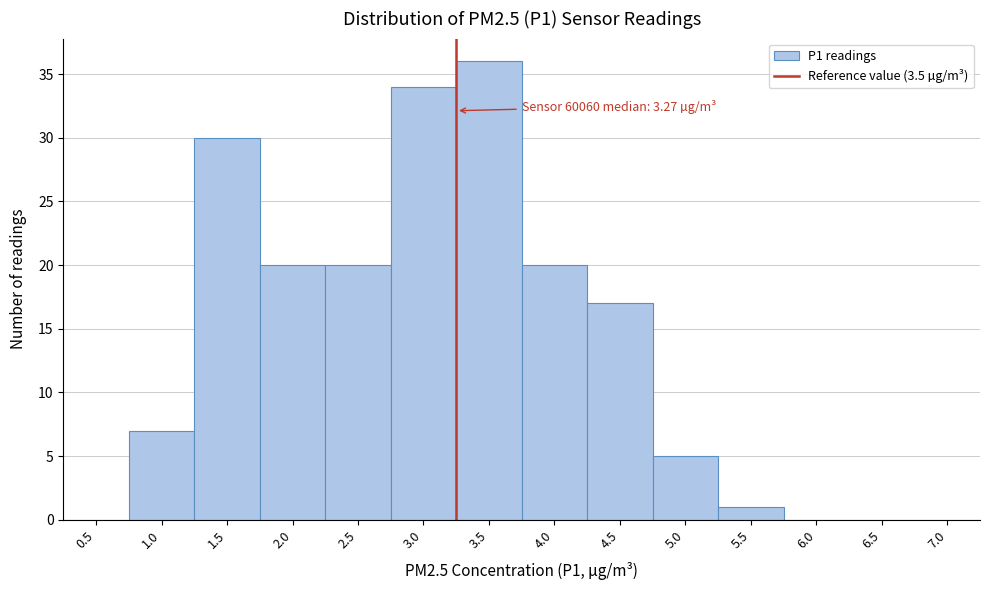

Reading right to left, transcribe all the data shown in this chart.

7.0=0	6.5=0	6.0=0	5.5=1	5.0=5	4.5=17	4.0=20	3.5=36	3.0=34	2.5=20	2.0=20	1.5=30	1.0=7	0.5=0